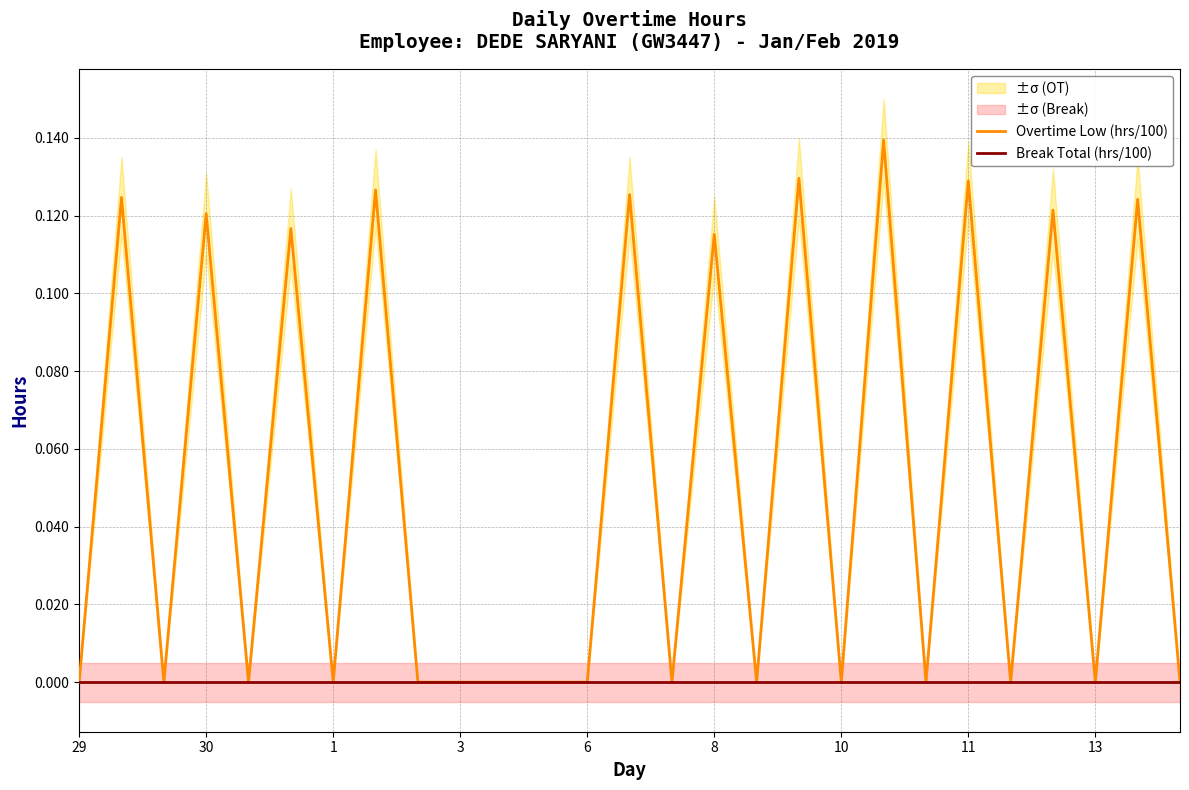

True or false: Overtime Low (hrs/100) and Break Total (hrs/100) cross at least once.

False